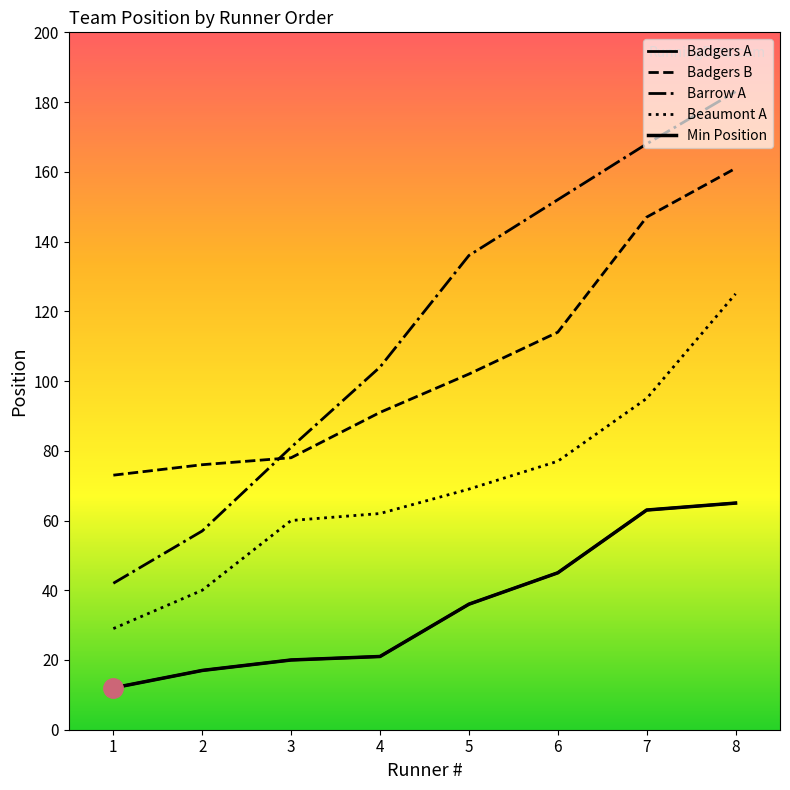

The value of Min Position at 8 is 65. True or false?

True